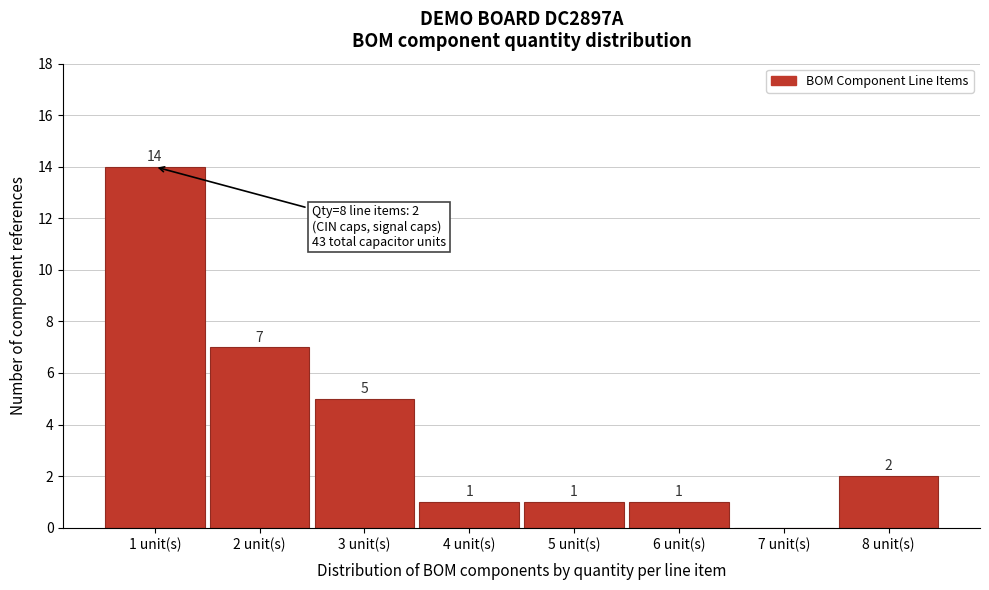

Reading right to left, what are all the values shown in this chart?

8 unit(s)=2	7 unit(s)=0	6 unit(s)=1	5 unit(s)=1	4 unit(s)=1	3 unit(s)=5	2 unit(s)=7	1 unit(s)=14